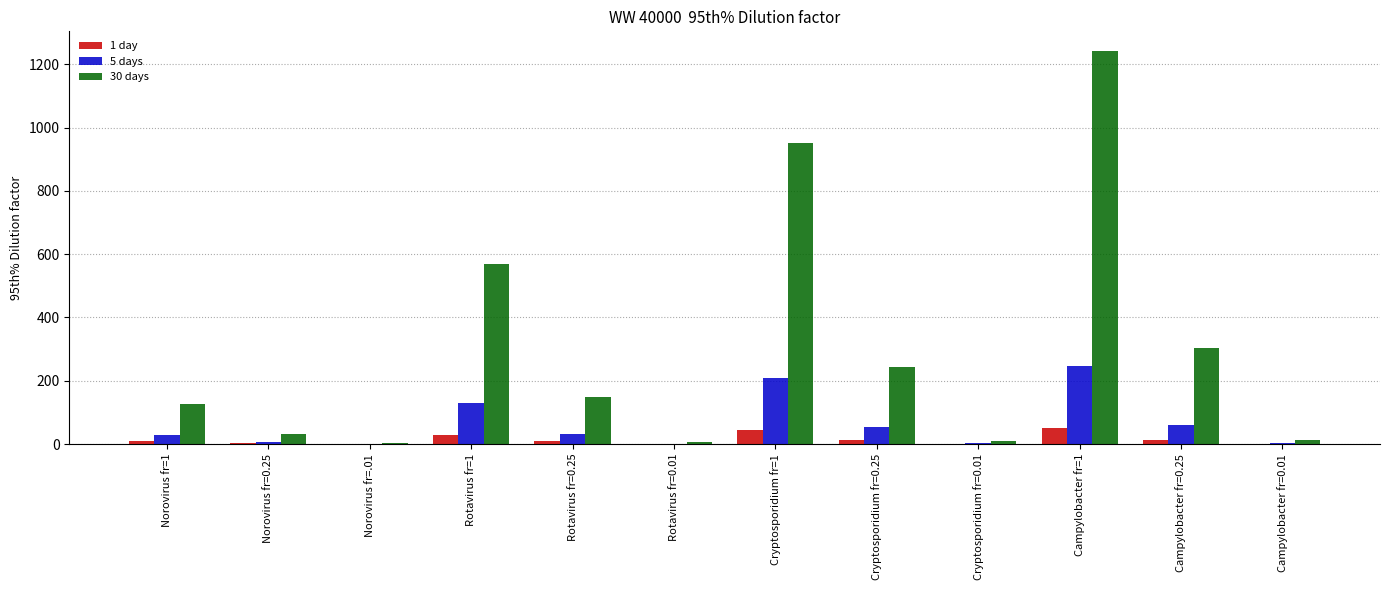

Is the value of 1 day at Norovirus fr=.01 greater than the value of 30 days at Rotavirus fr=0.25?

No